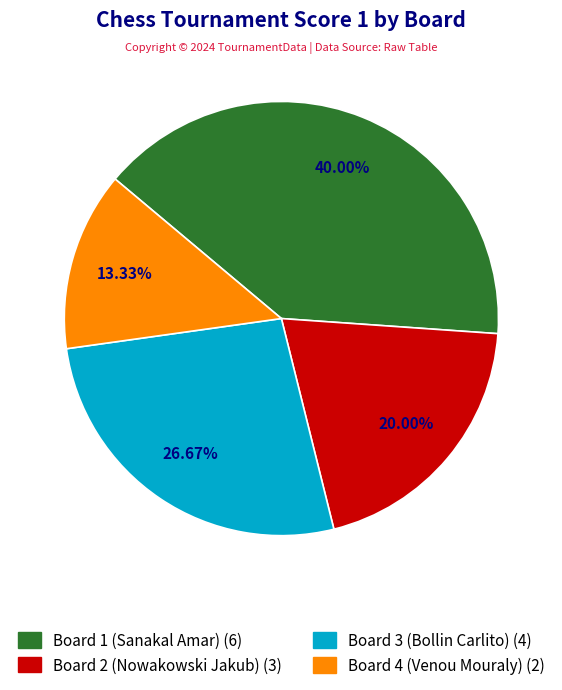

What percentage is NOT represented by Board 4 (Venou Mouraly)?

86.7%